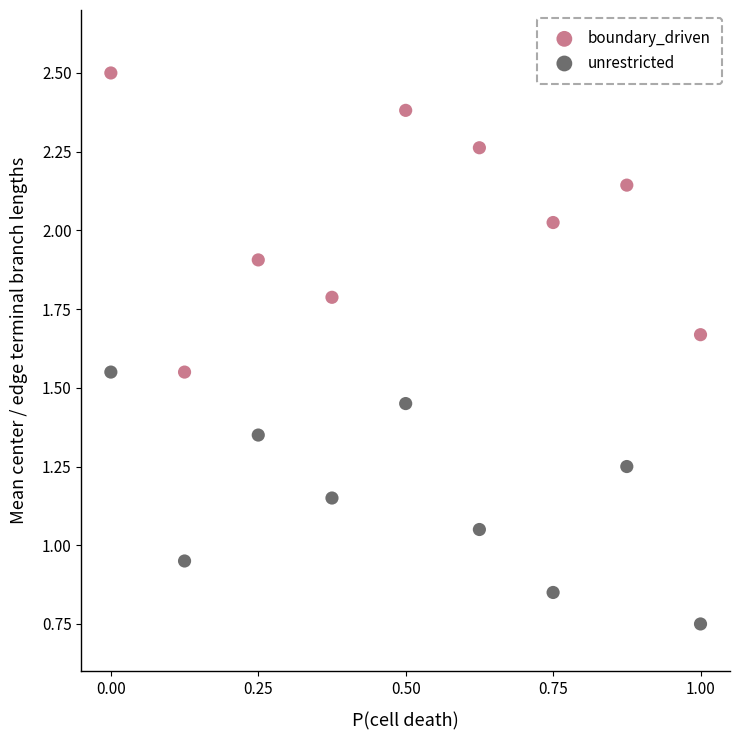

Which series contains the highest Y value?

boundary_driven